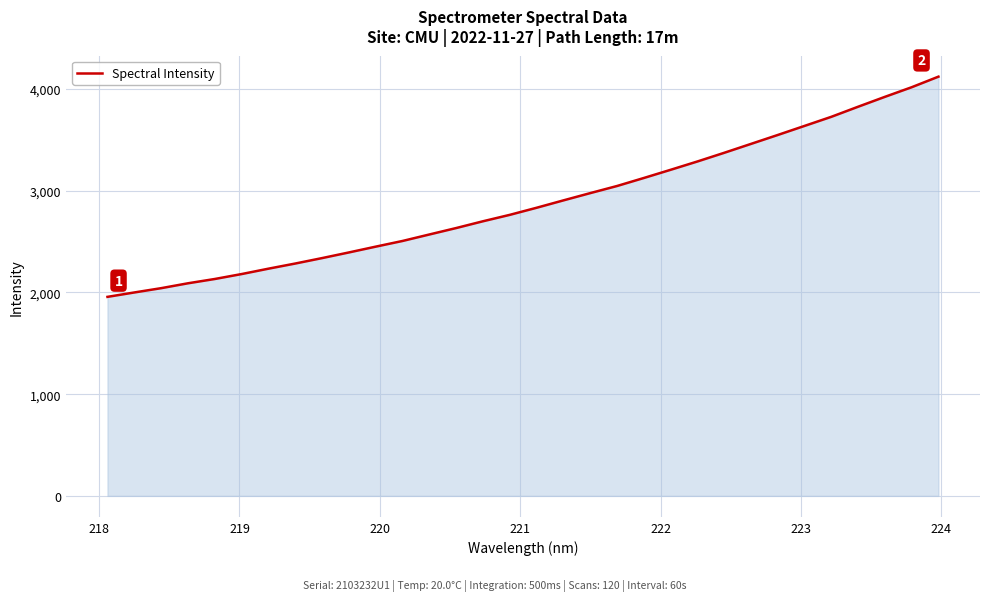

What is the smallest value displayed?

1956.5